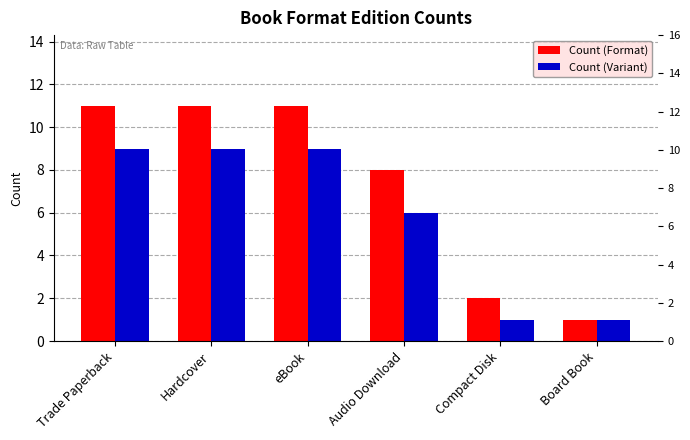

Reading left to right, list all the values displayed in this chart.

Count (Format): Trade Paperback=11	Hardcover=11	eBook=11	Audio Download=8	Compact Disk=2	Board Book=1
Count (Variant): Trade Paperback=9	Hardcover=9	eBook=9	Audio Download=6	Compact Disk=1	Board Book=1